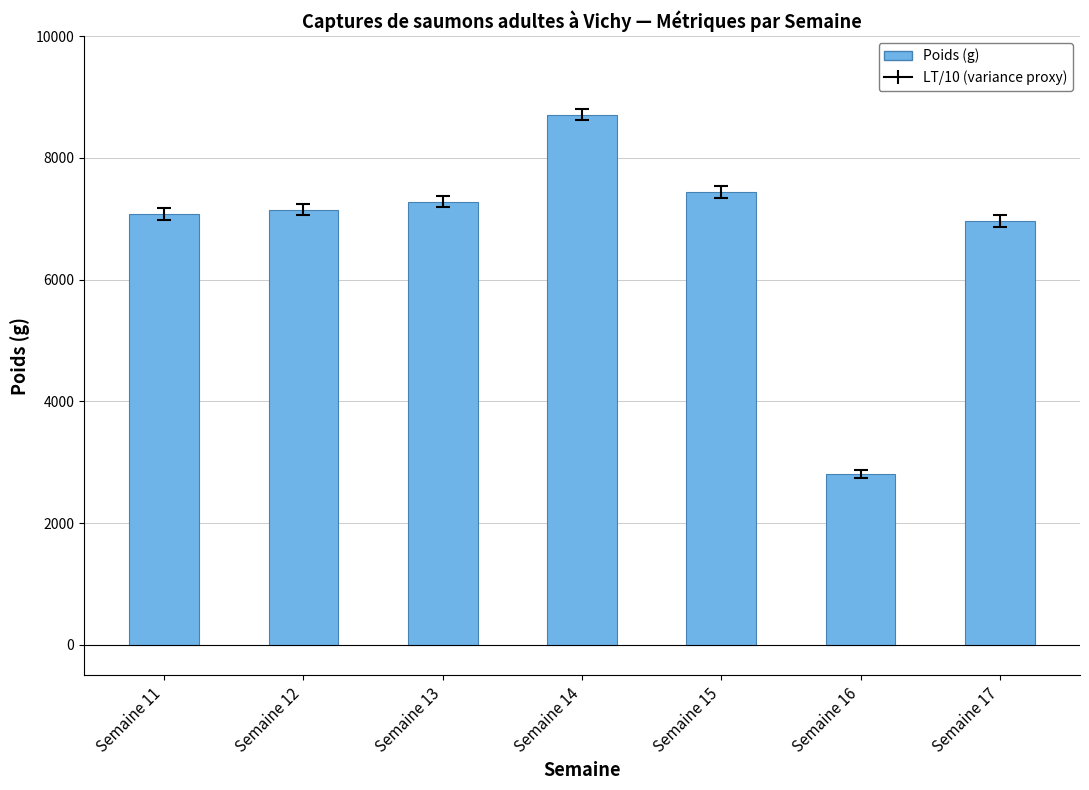

Reading right to left, what are all the values shown in this chart?

6964	2810	7439	8710	7280	7150	7080